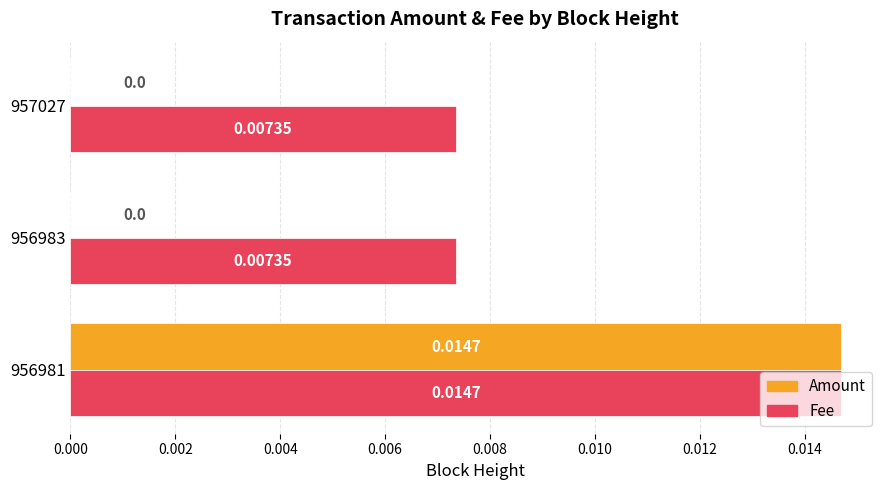

Which series has the largest total across all categories?

Fee